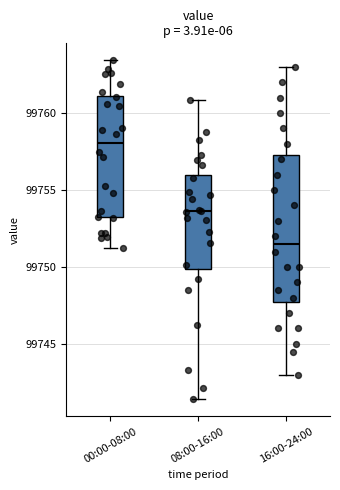

Reading left to right, read every box against the y-axis: the position of its median line, the range the box covers, and the ends of its whiskers. The values are not printed on the chart, so give them approximately, as read against the axis.

00:00-08:00: median 99758.0, box 99753.0 to 99761.0, whiskers 99751.5 to 99763.5
08:00-16:00: median 99753.5, box 99750.0 to 99756.0, whiskers 99741.5 to 99761.0
16:00-24:00: median 99751.5, box 99748.0 to 99757.5, whiskers 99743.0 to 99763.0